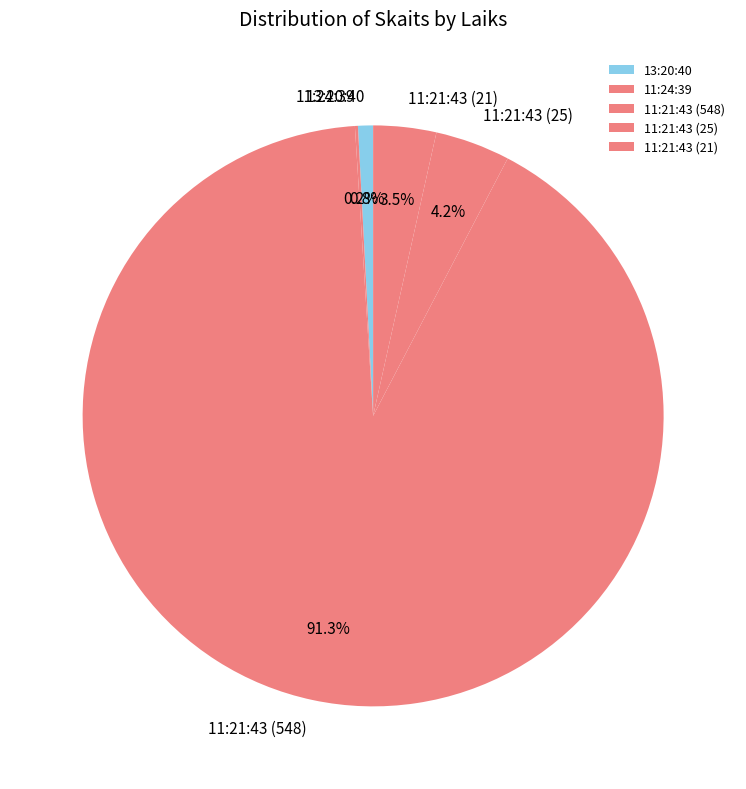

The 11:21:43 (25) slice represents 16% of the pie. True or false?

False